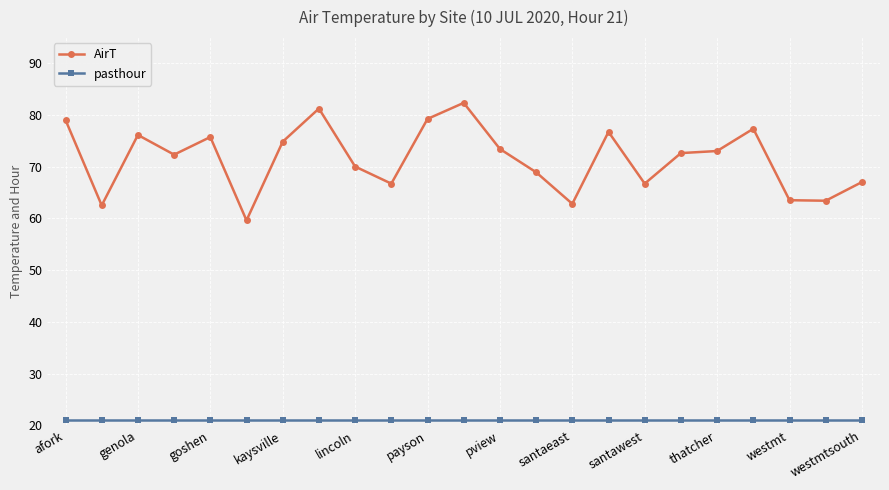

What is the maximum value for AirT?

82.3